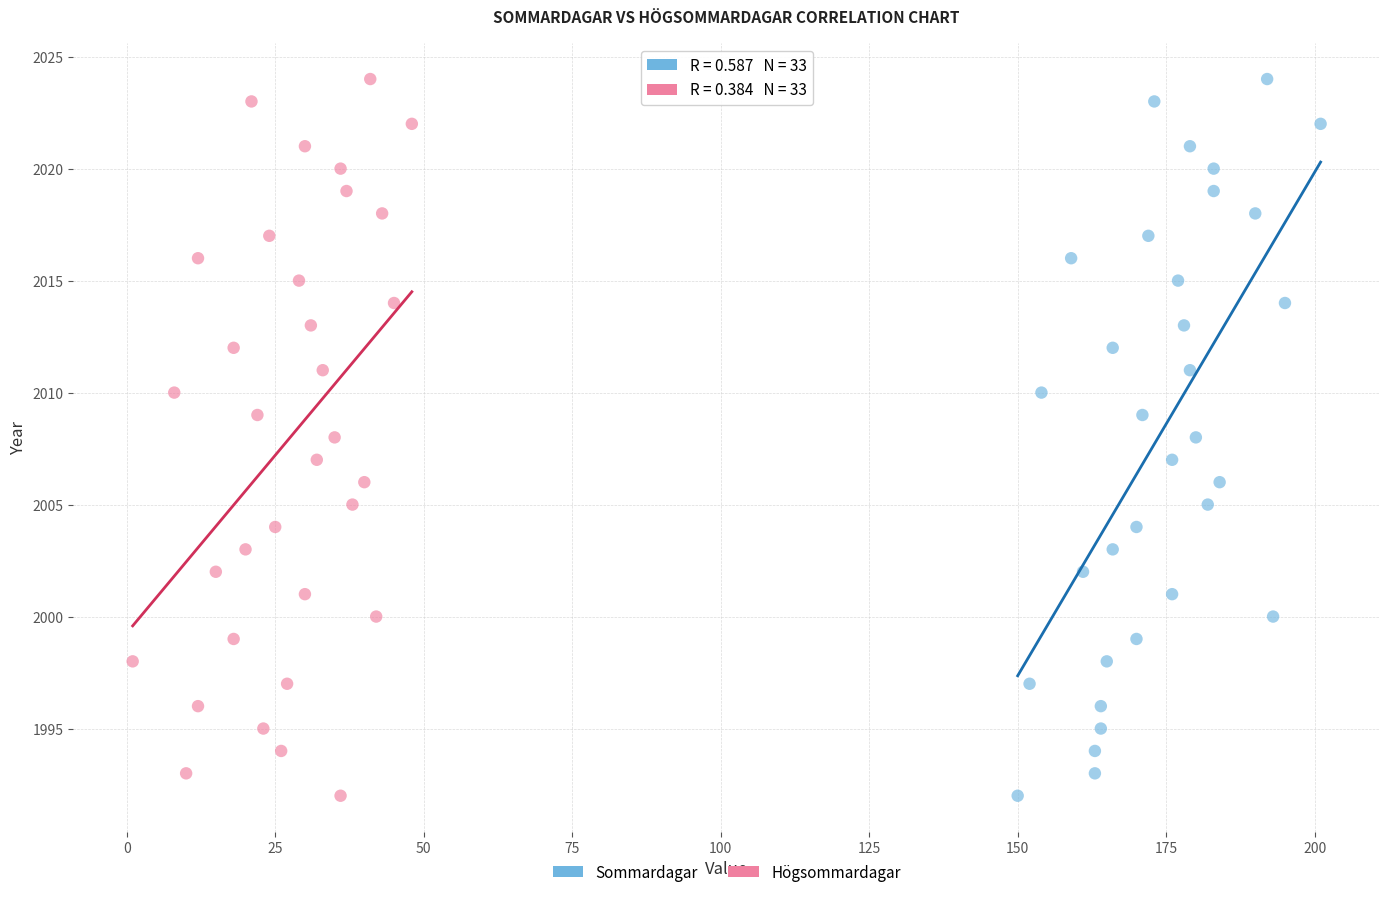

What are all the series names shown in the legend?

Sommardagar, Högsommardagar